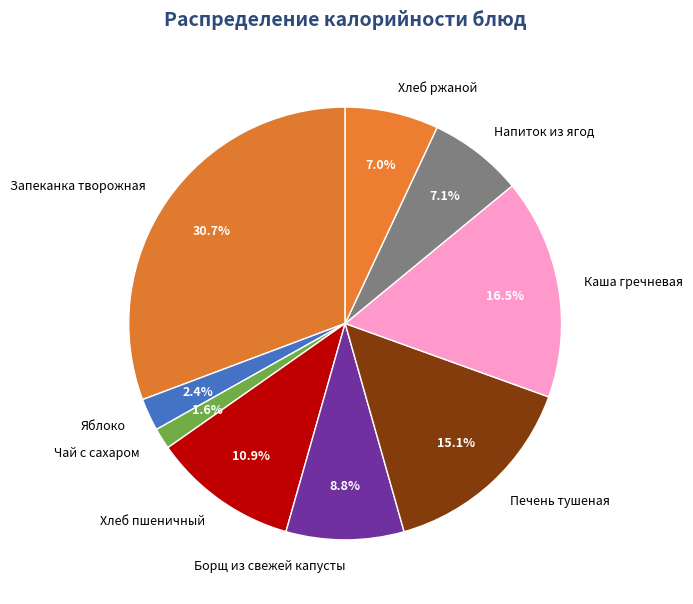

Does any single category account for the majority?

No